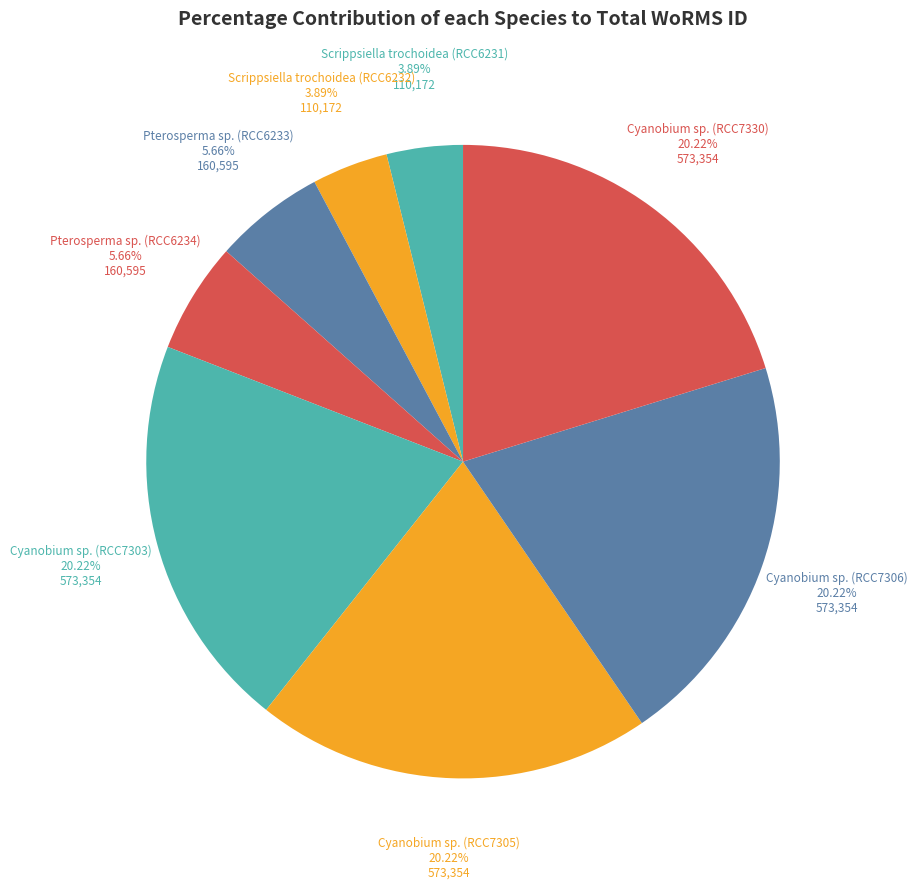

Count the number of slices in the pie.

8